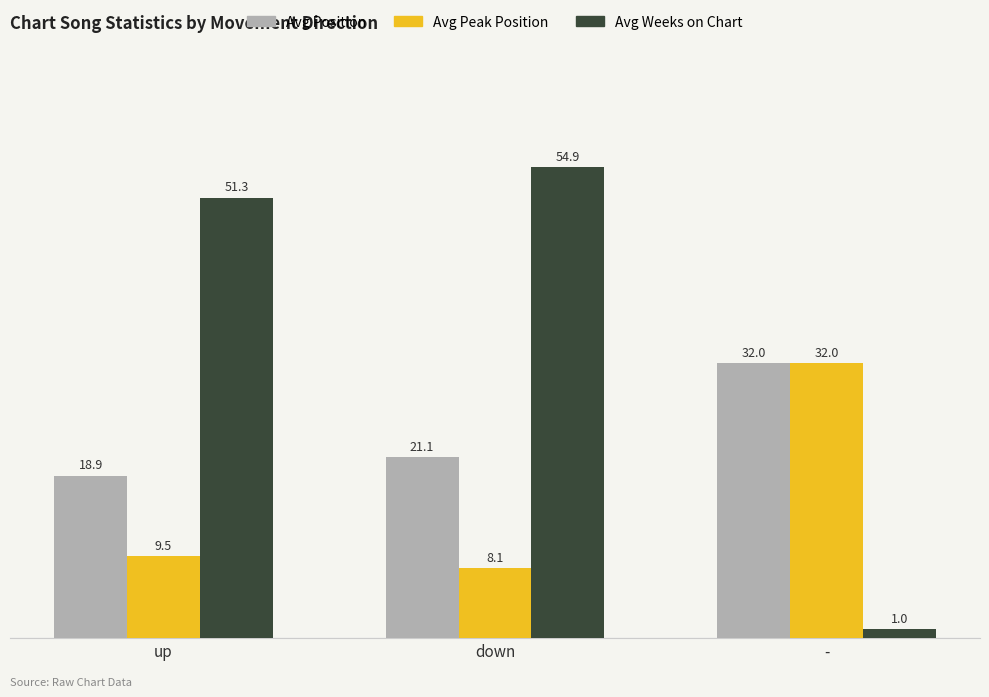

Reading right to left, list all the values displayed in this chart.

Avg Position: -=32.0	down=21.1	up=18.9
Avg Peak Position: -=32.0	down=8.1	up=9.5
Avg Weeks on Chart: -=1.0	down=54.9	up=51.3